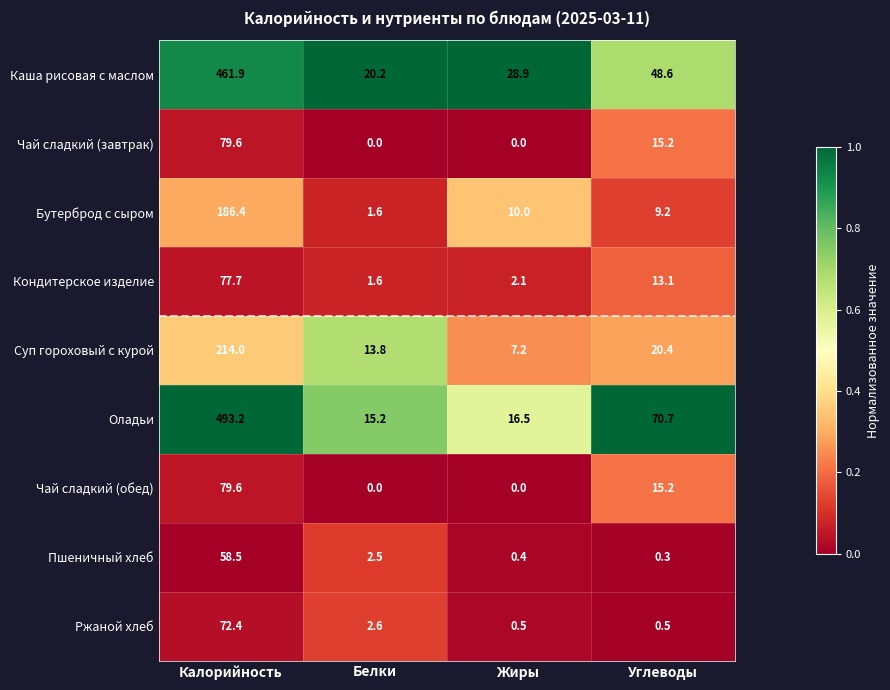

Which series has the largest total across all categories?

Оладьи